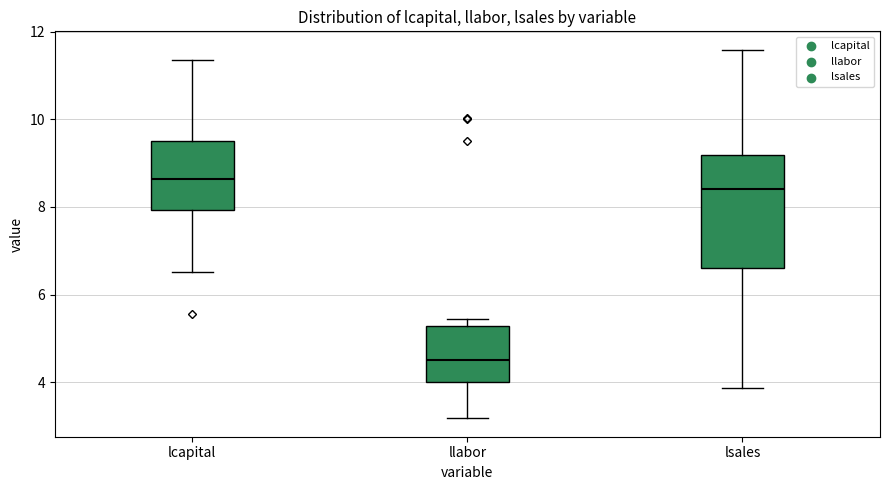

Where does the median line of the box for lcapital sit on the y-axis? The values are not printed on the chart, so give them approximately, as read against the axis.

8.6